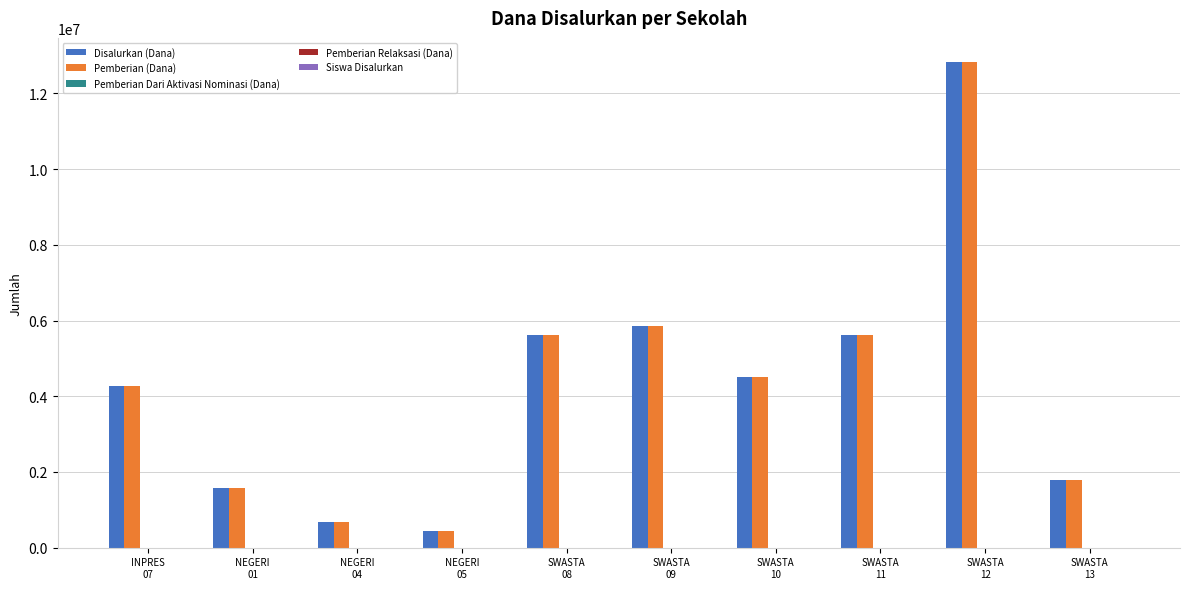

What is the spread (max minus min) of values at SWASTA
09?

5850000